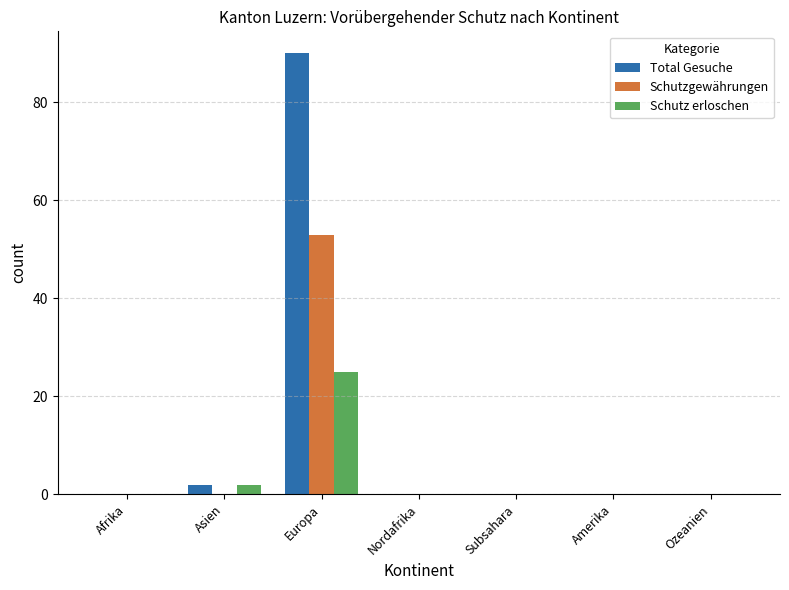

Are the bars grouped side by side (vs. stacked)?

Yes